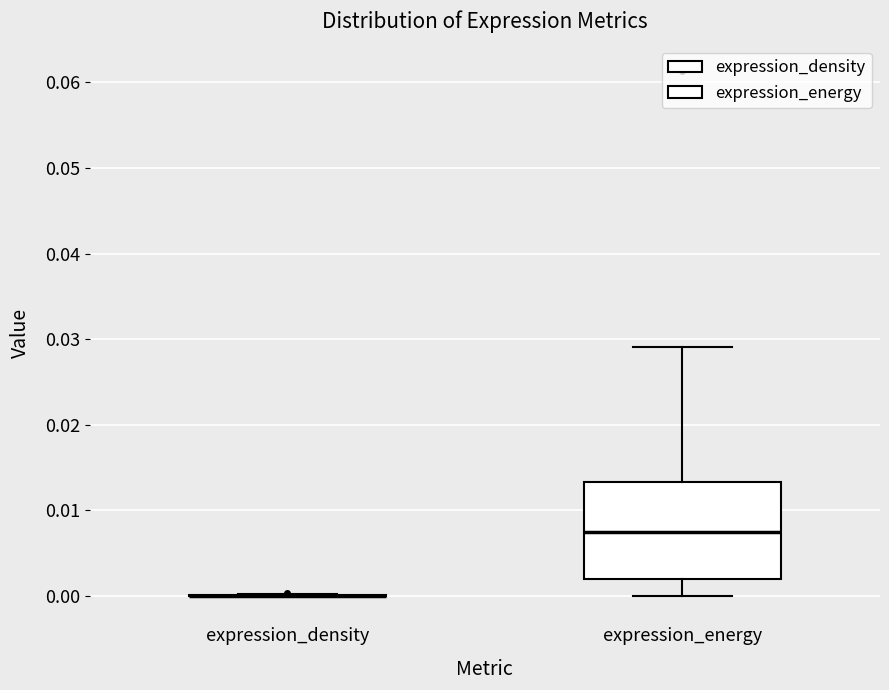

Reading left to right, transcribe this box plot: for each box, give where its median line is, the range the box spans, and where its two whiskers end, as read against the y-axis. The values are not printed on the chart, so give them approximately, as read against the axis.

expression_density: box collapsed to a line at 0.000, whiskers 0.000 to 0.000
expression_energy: median 0.007, box 0.002 to 0.013, whiskers 0.000 to 0.029